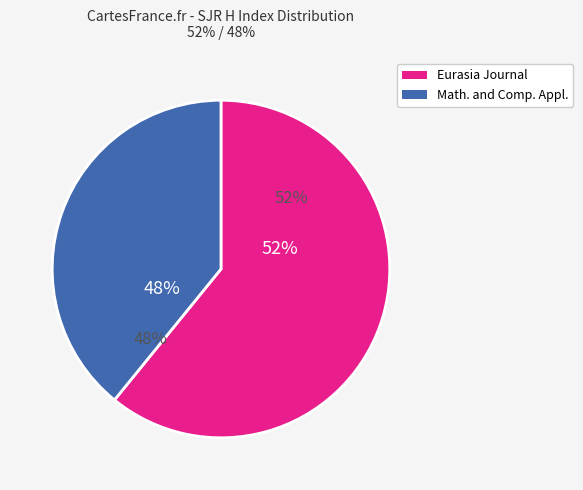

Which slice is the largest?

Eurasia Journal of Mathematics, Science & Technology Education